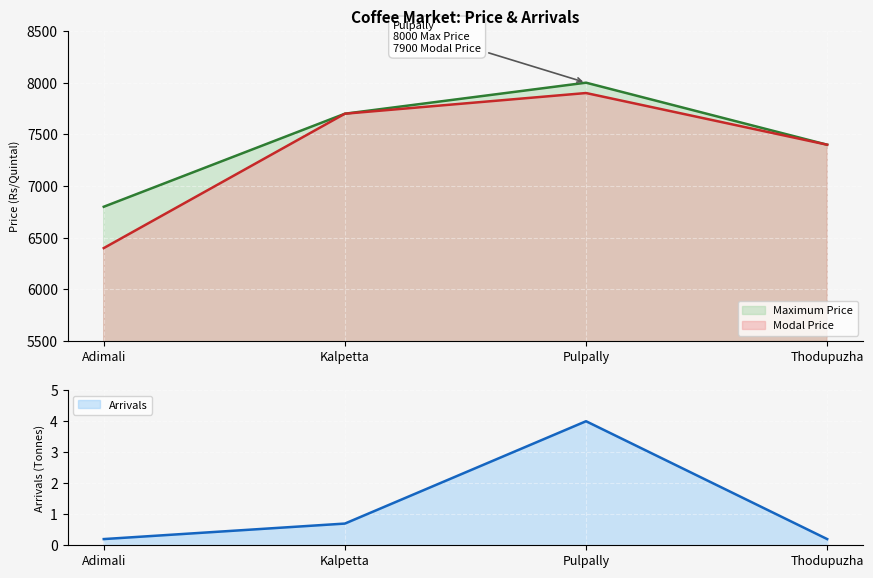

True or false: Maximum Price and Modal Price intersect in this chart.

False